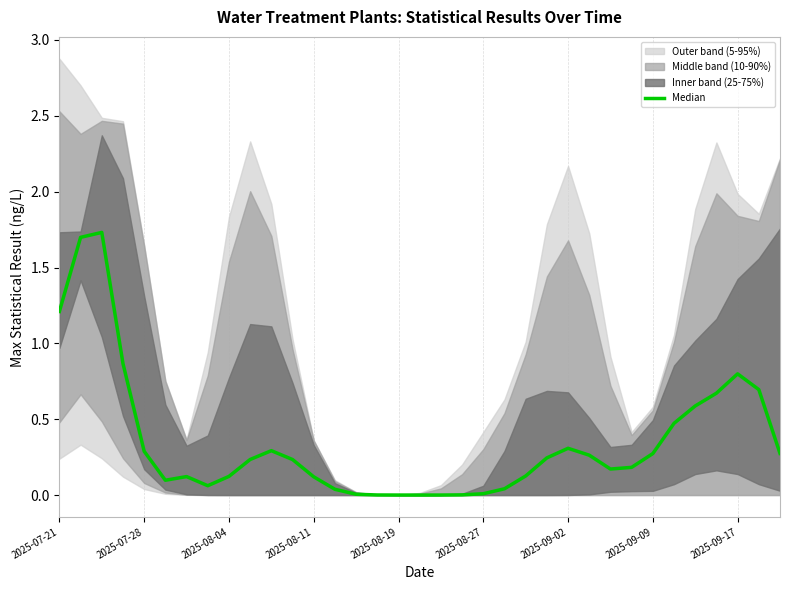

Count the number of categories in the chart.

35